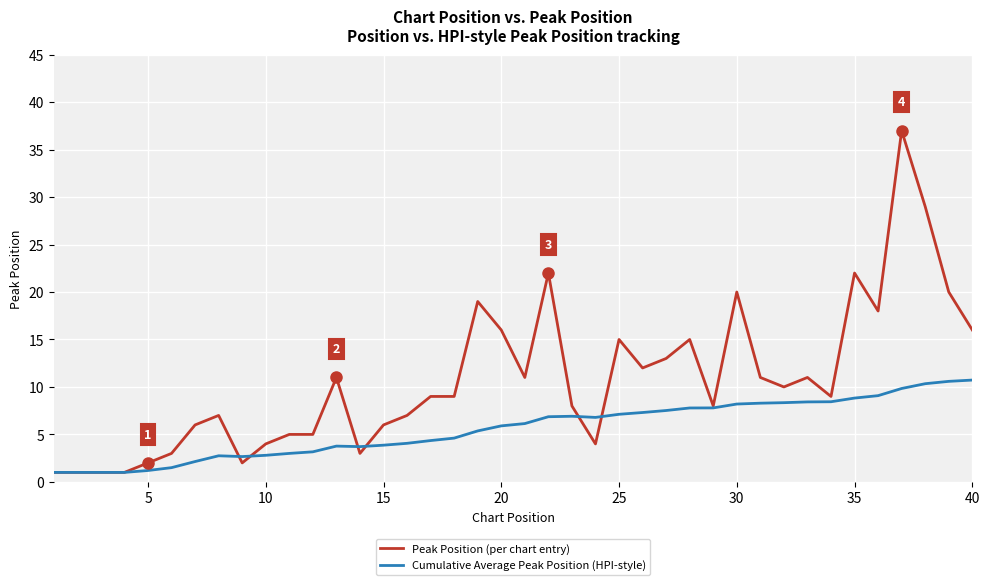

What is the difference between the maximum and second lowest values in the Peak Position (per chart entry) series?

36.0